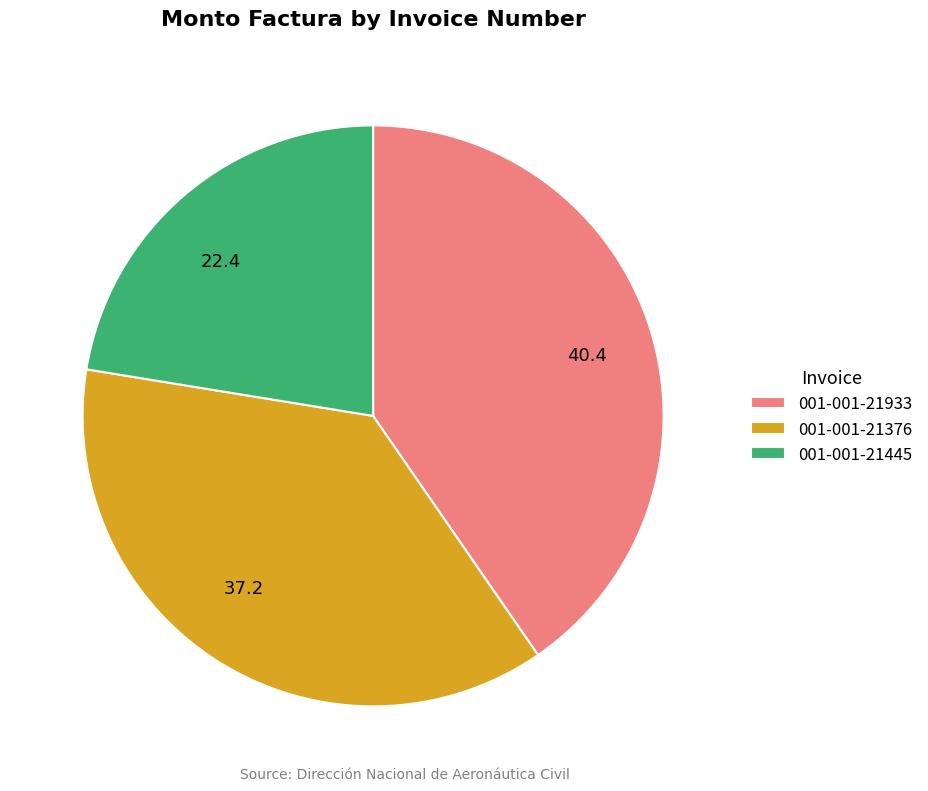

Rank the categories by value from lowest to highest.

001-001-21445, 001-001-21376, 001-001-21933